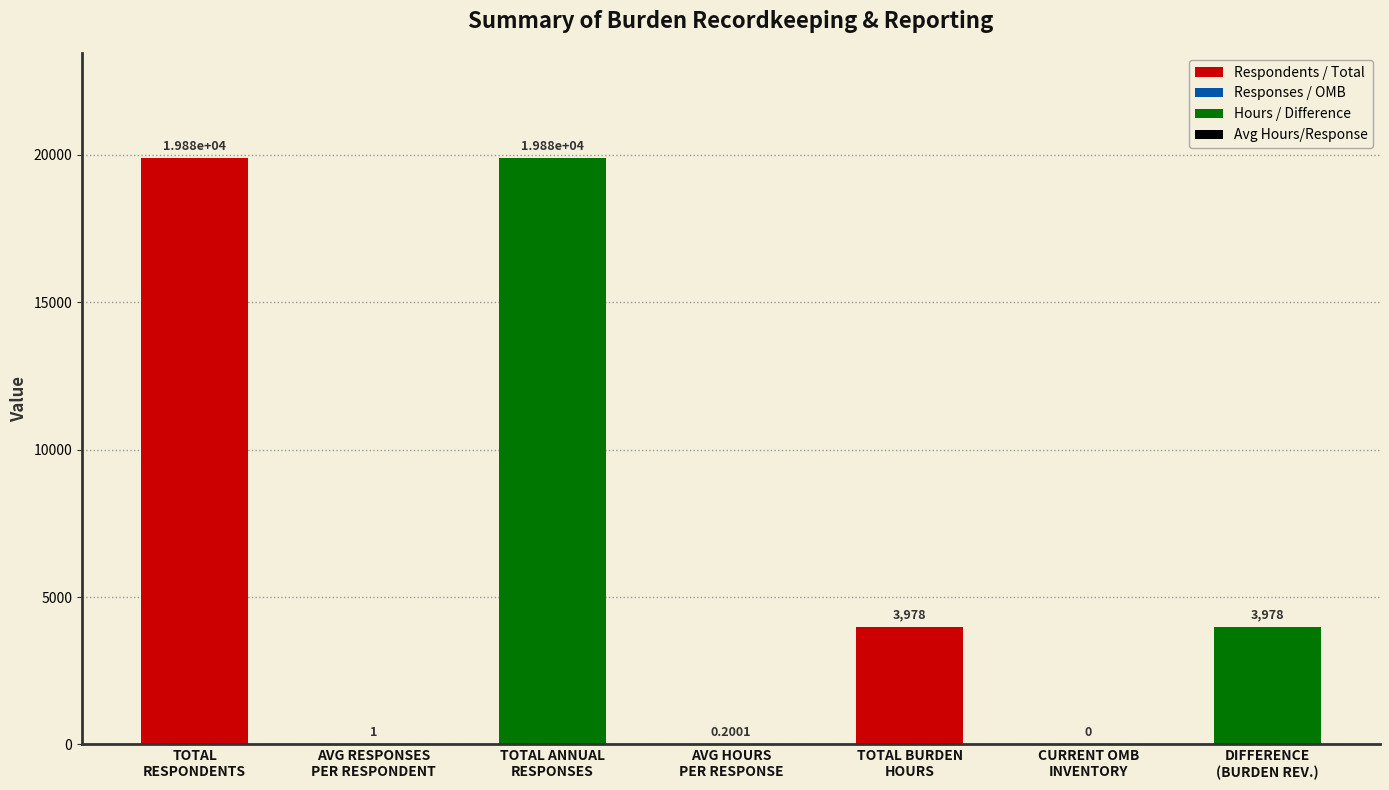

How many values exceed 3978?

4